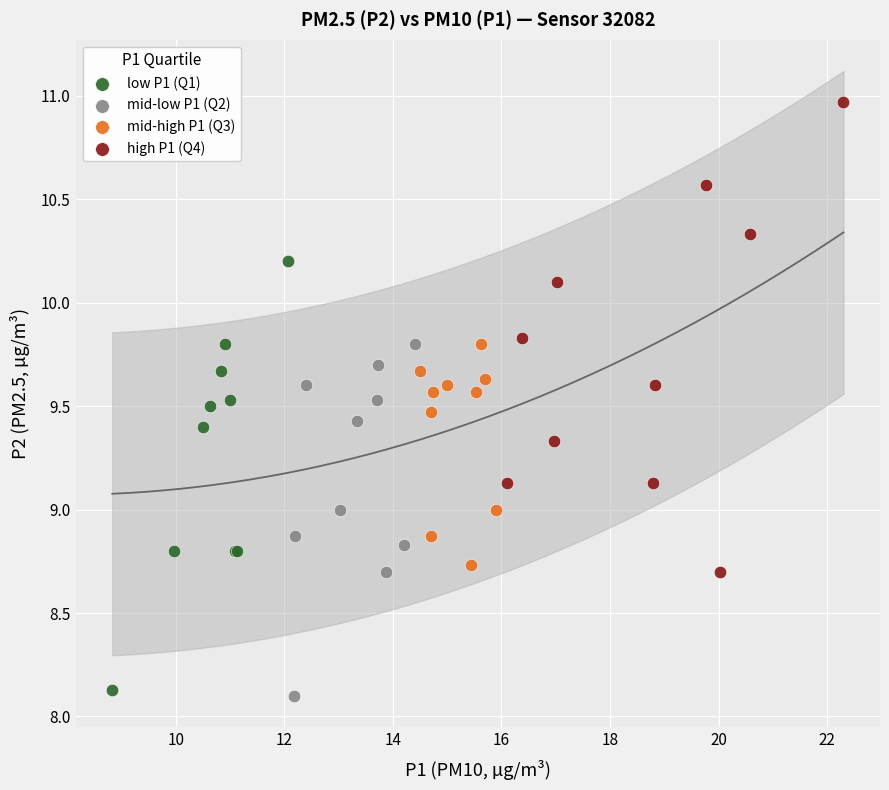

Which series contains the highest Y value?

high P1 (Q4)